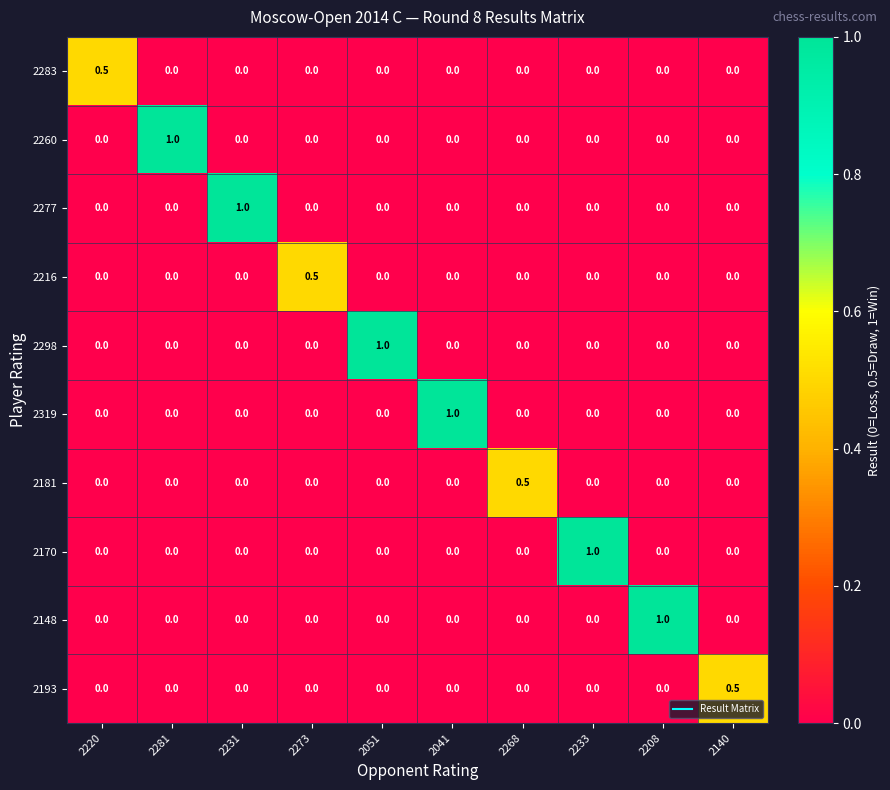

What is the difference between the maximum and minimum values in the 2181 series?

0.5